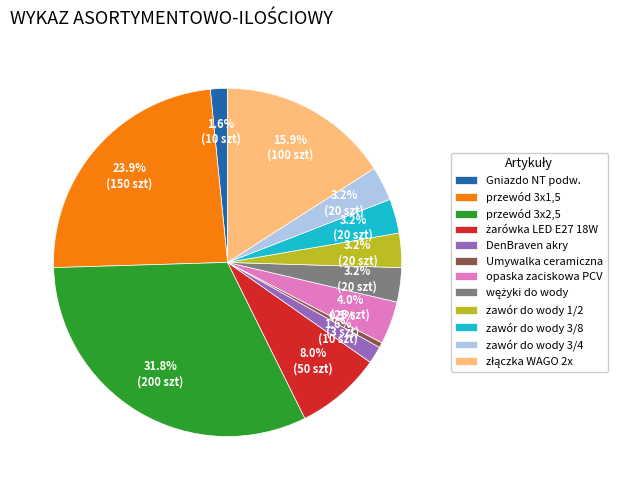

Does przewód 3x1,5 represent more than half of the total?

No